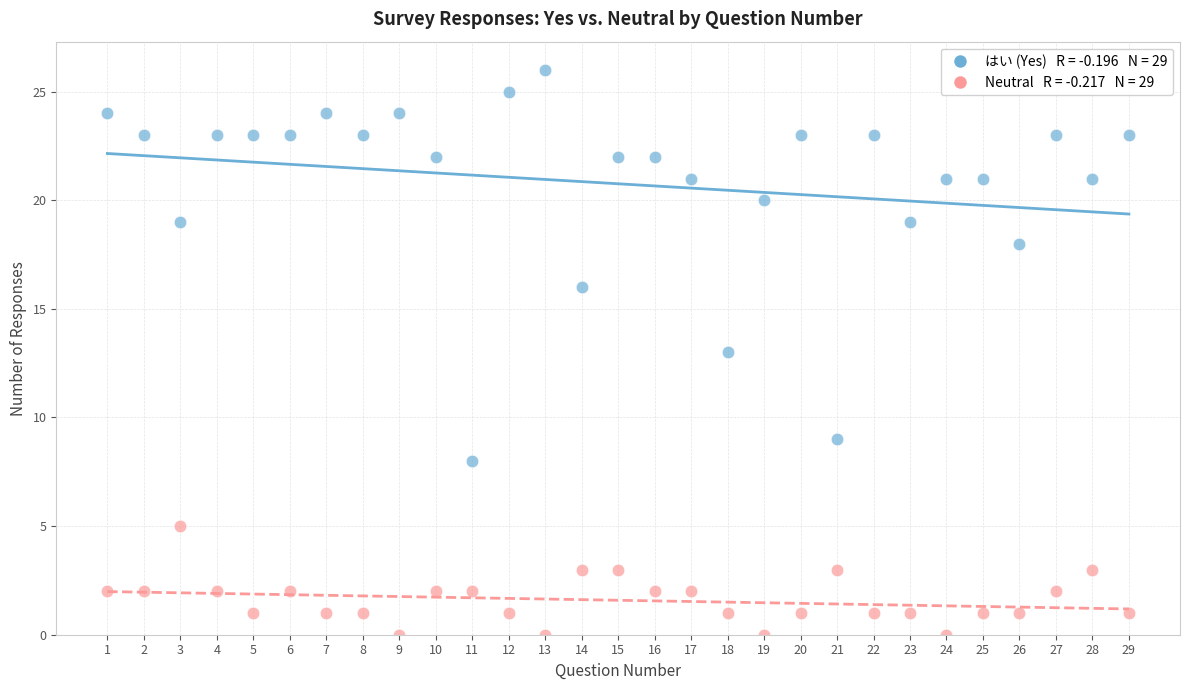

Across all data points, what is the range of X values (max minus min)?

28